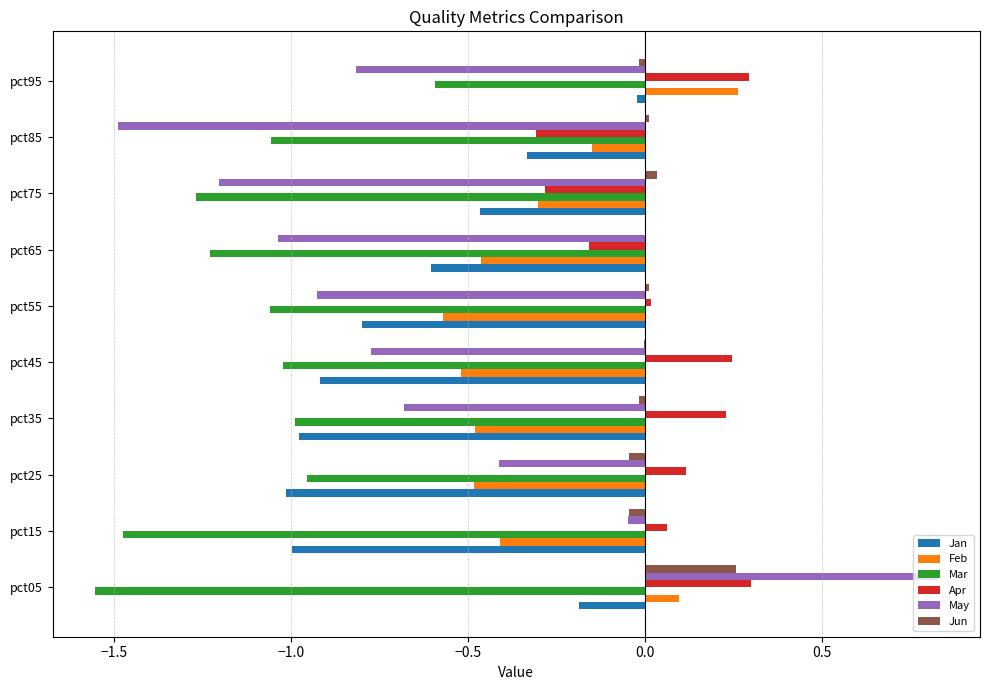

Is it true that May equals -0.6 at pct25?

False